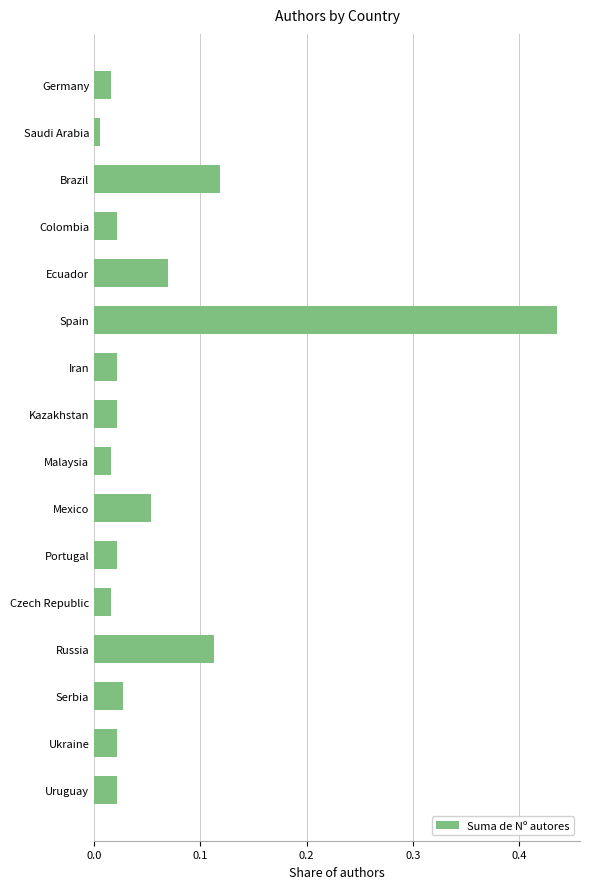

Is it true that the value at Mexico is 0.0?

False